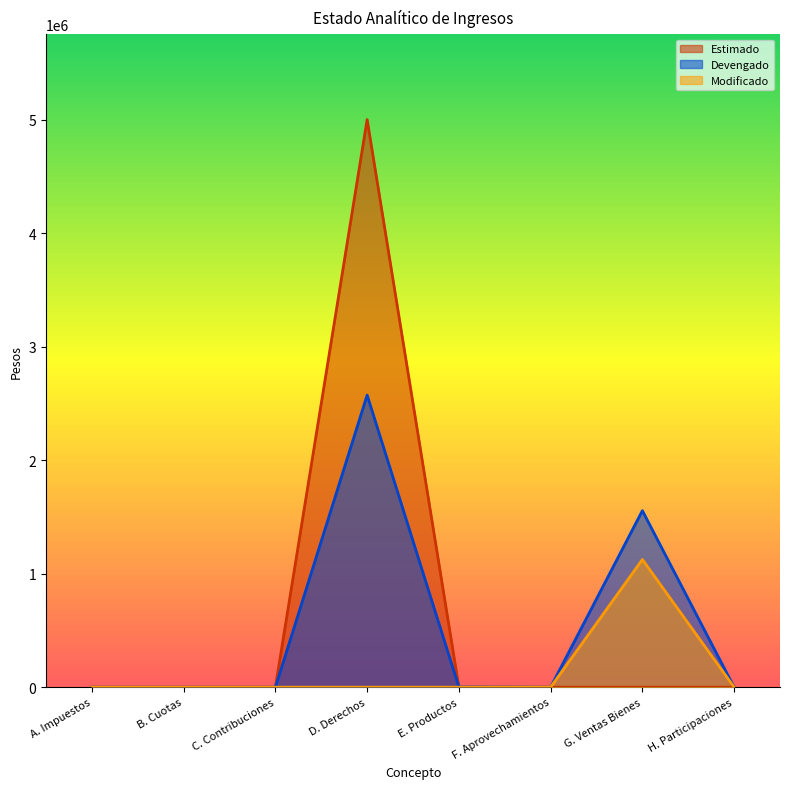

At F. Aprovechamientos, list the series in order from smallest to largest.

Estimado, Devengado, Modificado